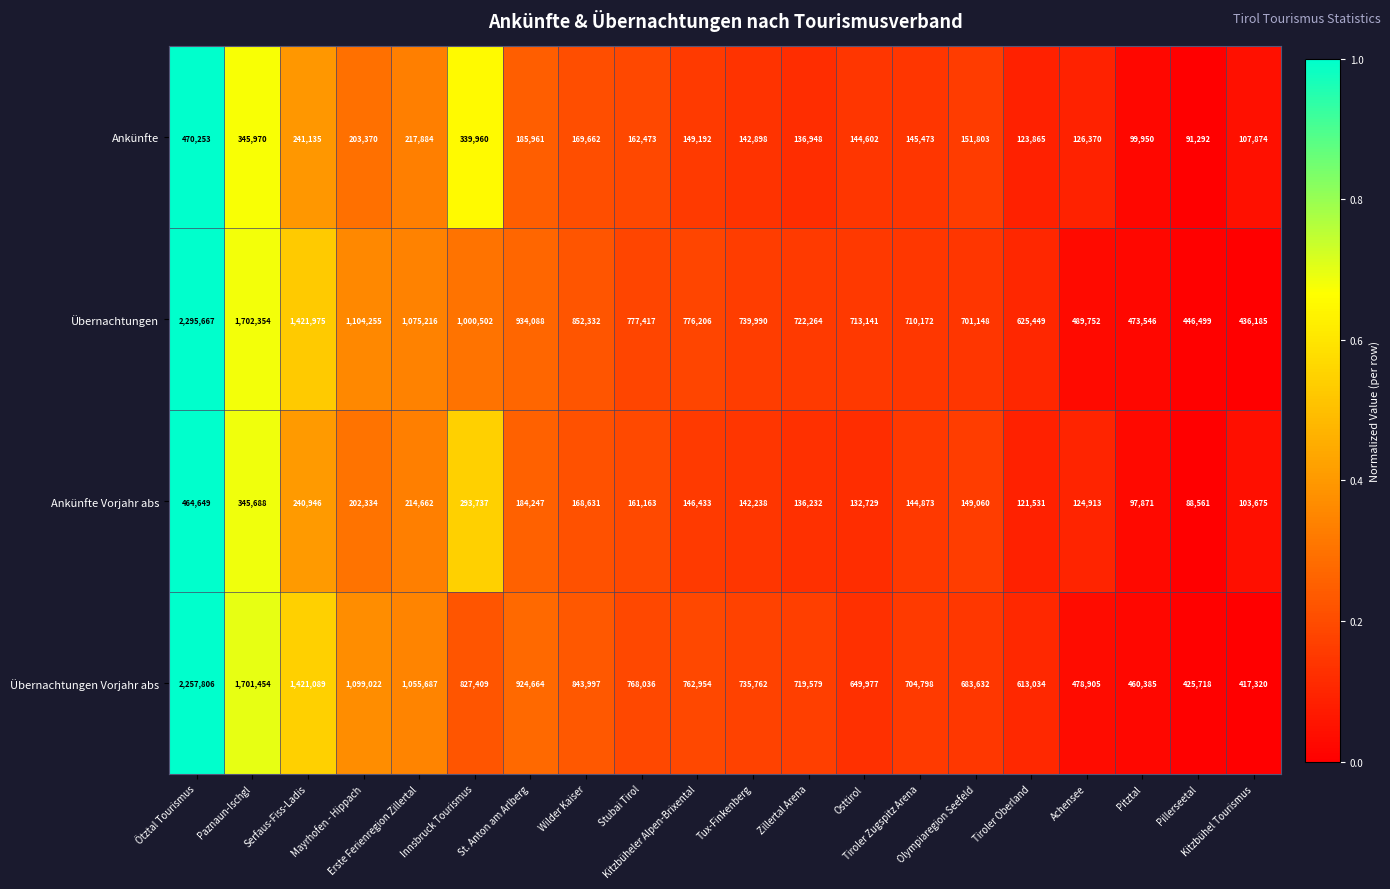

List the series in order of their peak value, highest first.

Übernachtungen, Übernachtungen Vorjahr abs, Ankünfte, Ankünfte Vorjahr abs